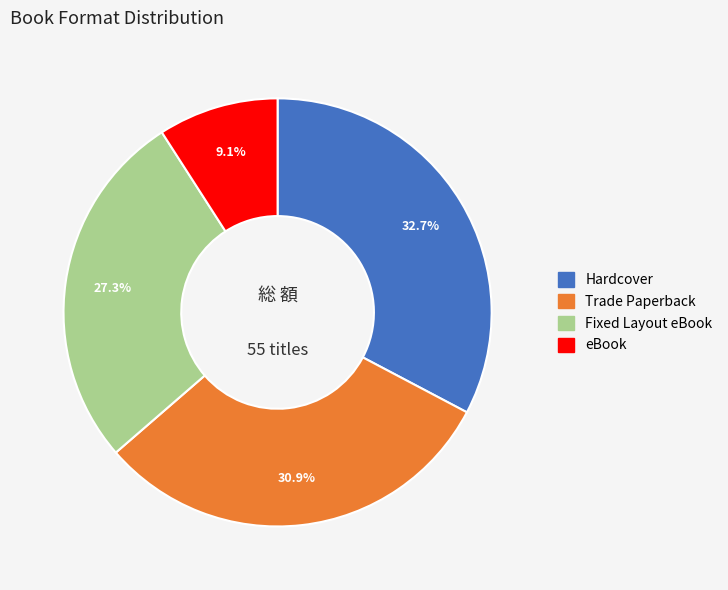

To the nearest percent, what is the difference between the largest and smallest slice percentages?

24%